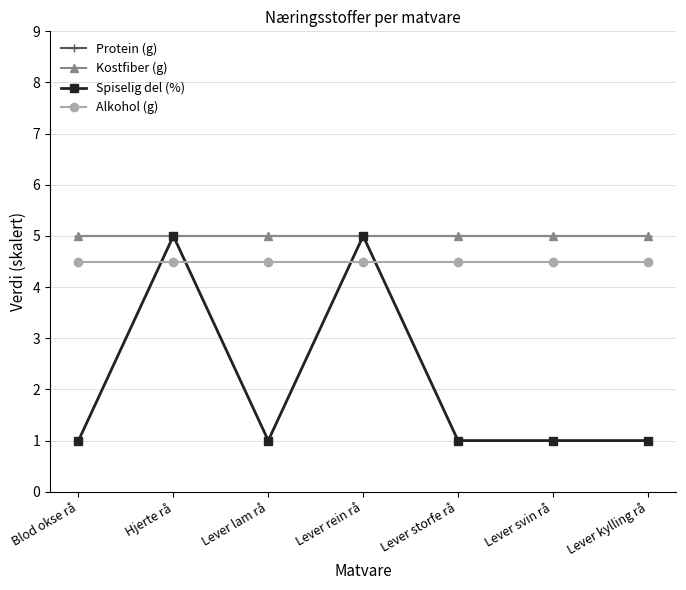

What is the sum of all Protein (g) values?

35.0